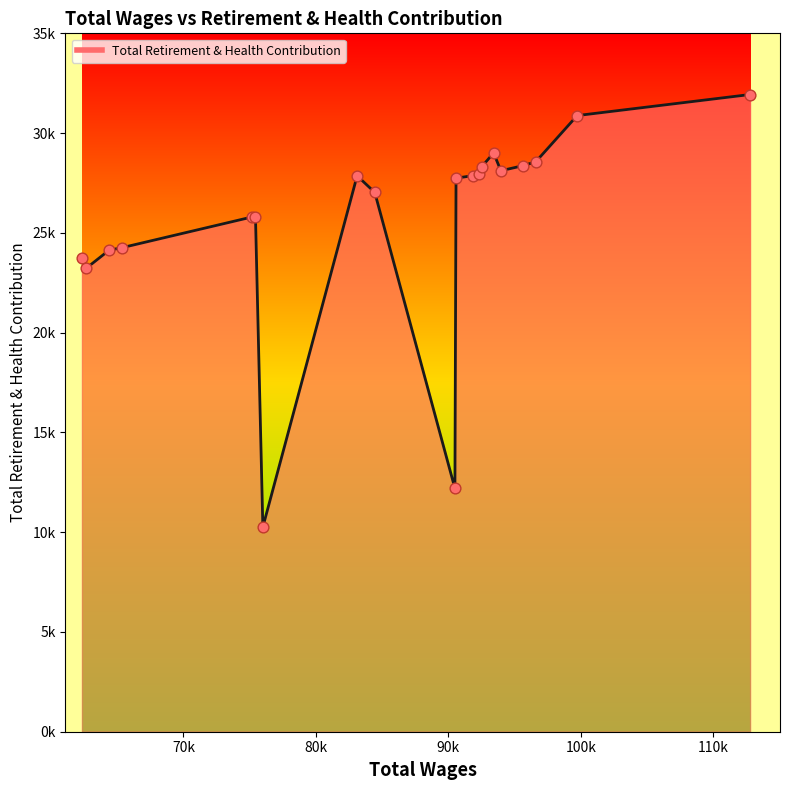

Is this an area chart (filled region under the line)?

Yes